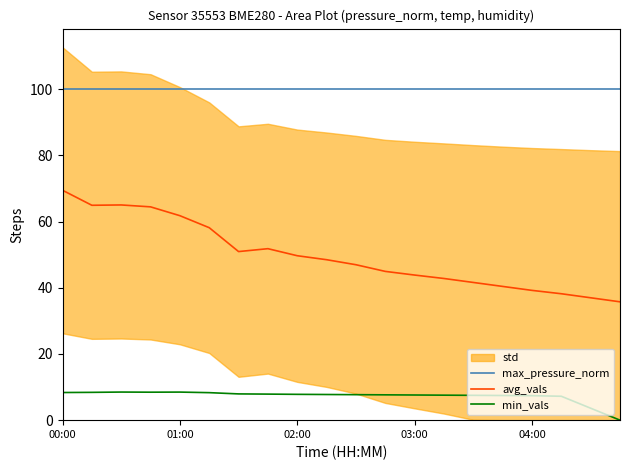

True or false: max_pressure_norm and avg_vals cross at least once.

False